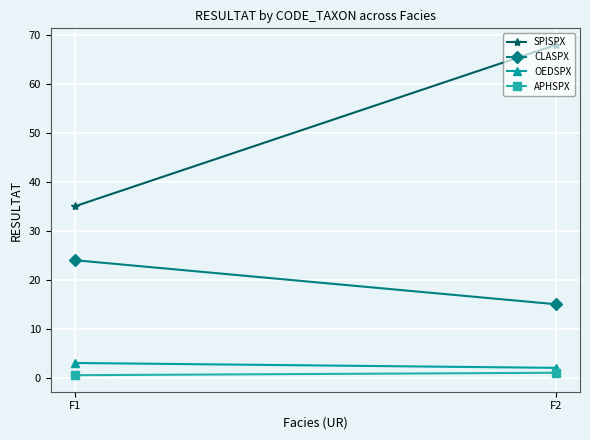

How many lines are shown in the chart?

4